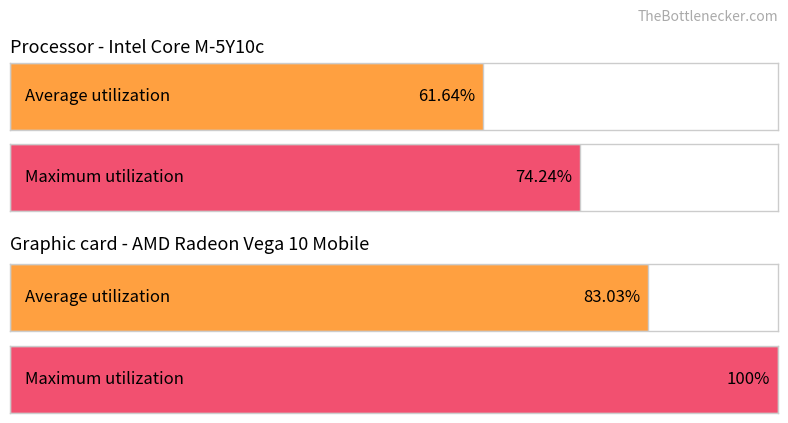

What is the maximum value shown in the chart?

100.0